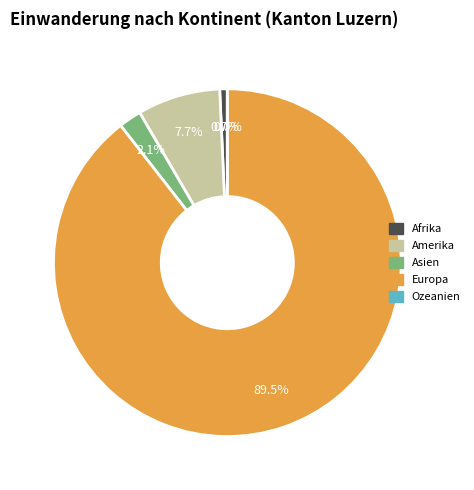

Which category has the biggest portion of the pie?

Europa